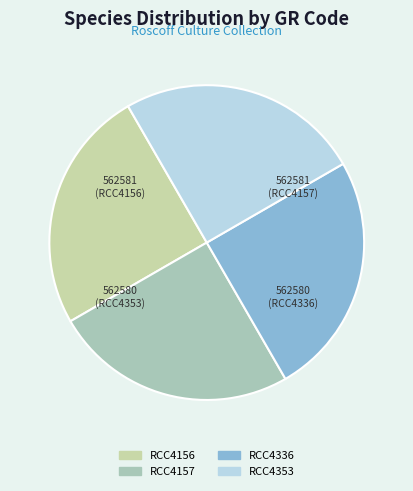

Count the number of slices in the pie.

4